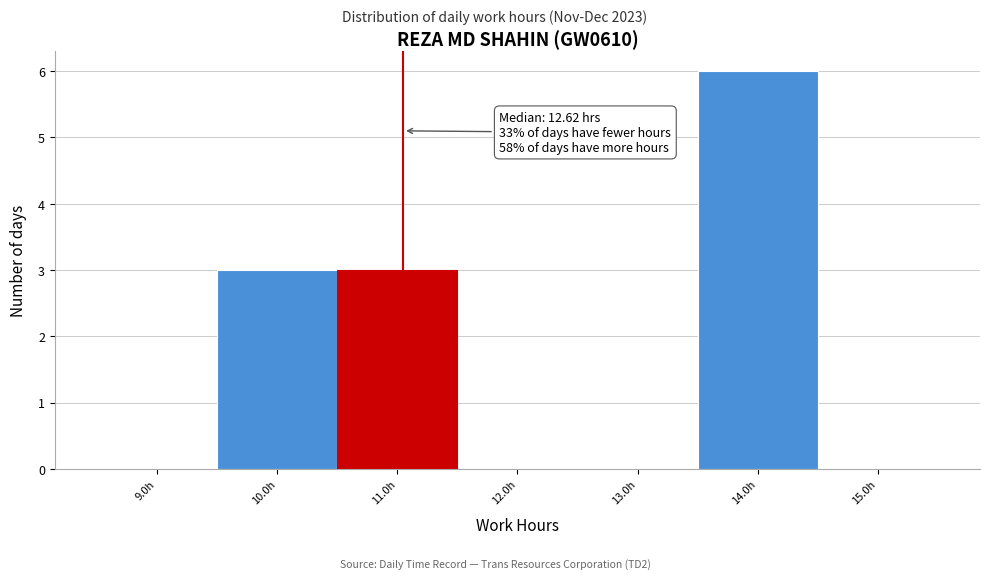

Which range on the x-axis has the tallest bar?

13.5 to 14.5